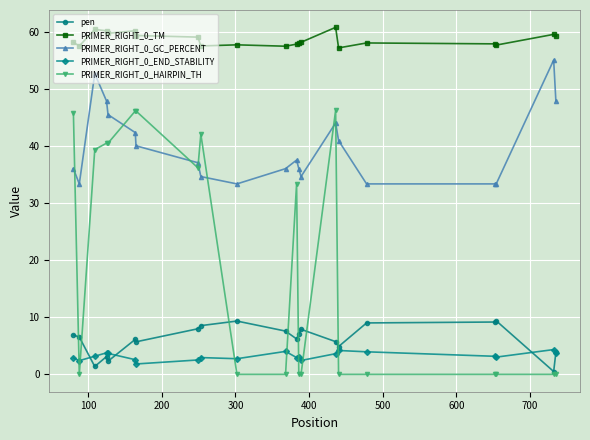

Does the chart have visible grid lines?

Yes